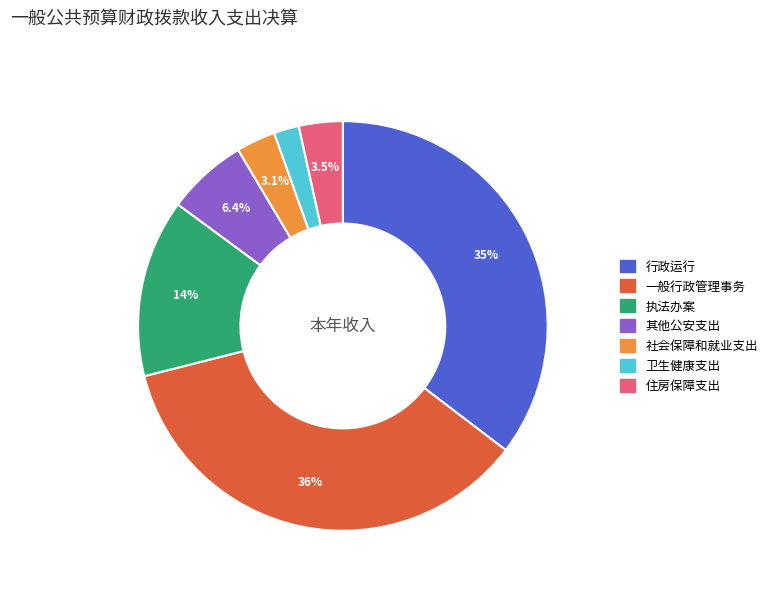

What percentage is the 一般行政管理事务 slice, to the nearest percent?

36%